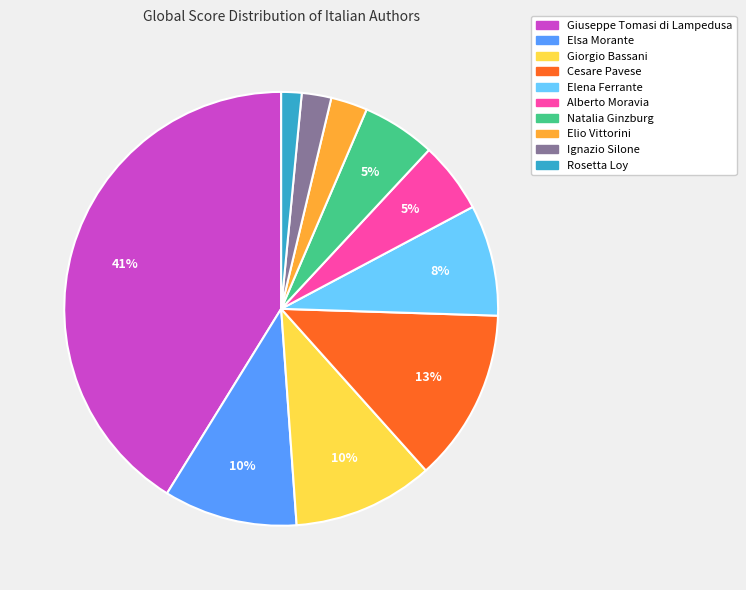

Count the number of slices in the pie.

10